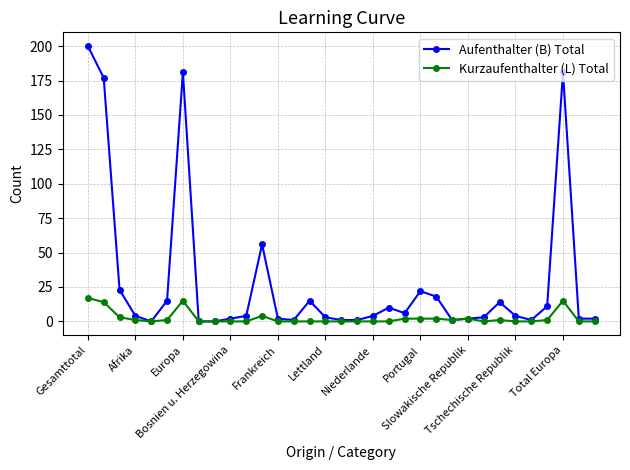

Reading right to left, transcribe all the data shown in this chart.

Aufenthalter (B) Total: 2	2	181	11	1	4	14	3	2	1	18	22	6	10	4	1	1	3	15	1	2	56	4	2	0	0	181	15	0	4	23	177	200
Kurzaufenthalter (L) Total: 0	0	15	1	0	0	1	0	2	1	2	2	2	0	0	0	0	0	0	0	0	4	0	0	0	0	15	1	0	1	3	14	17